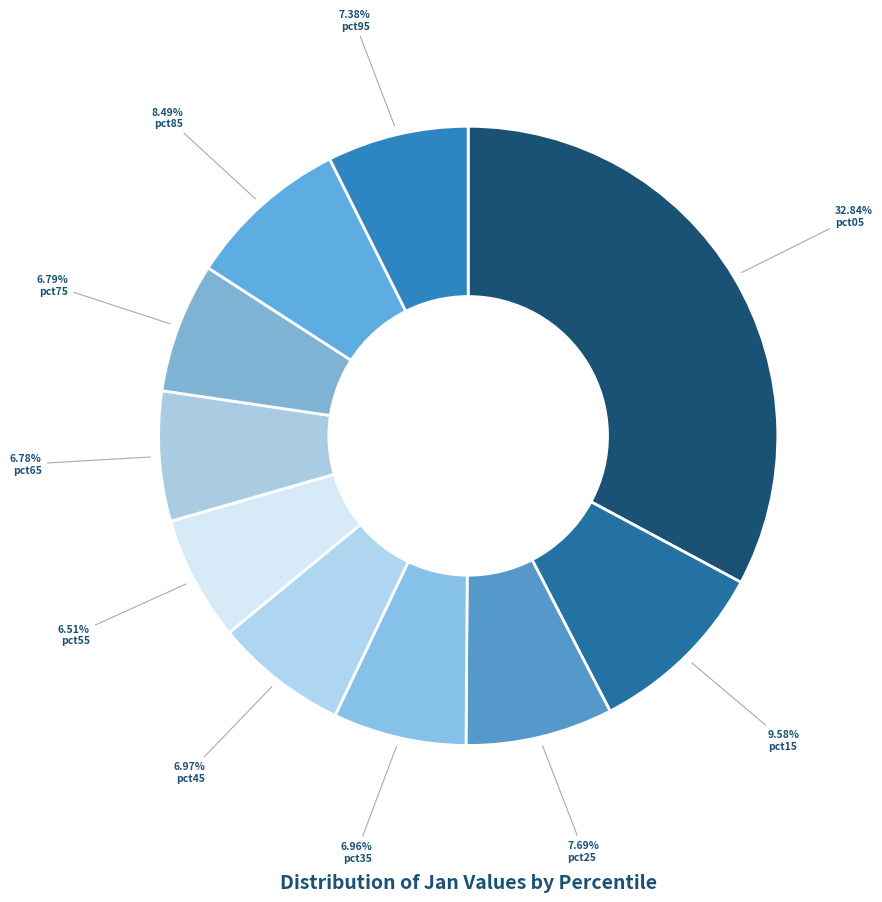

To the nearest percent, what is the difference between the pct55 and pct95 slice percentages?

1%